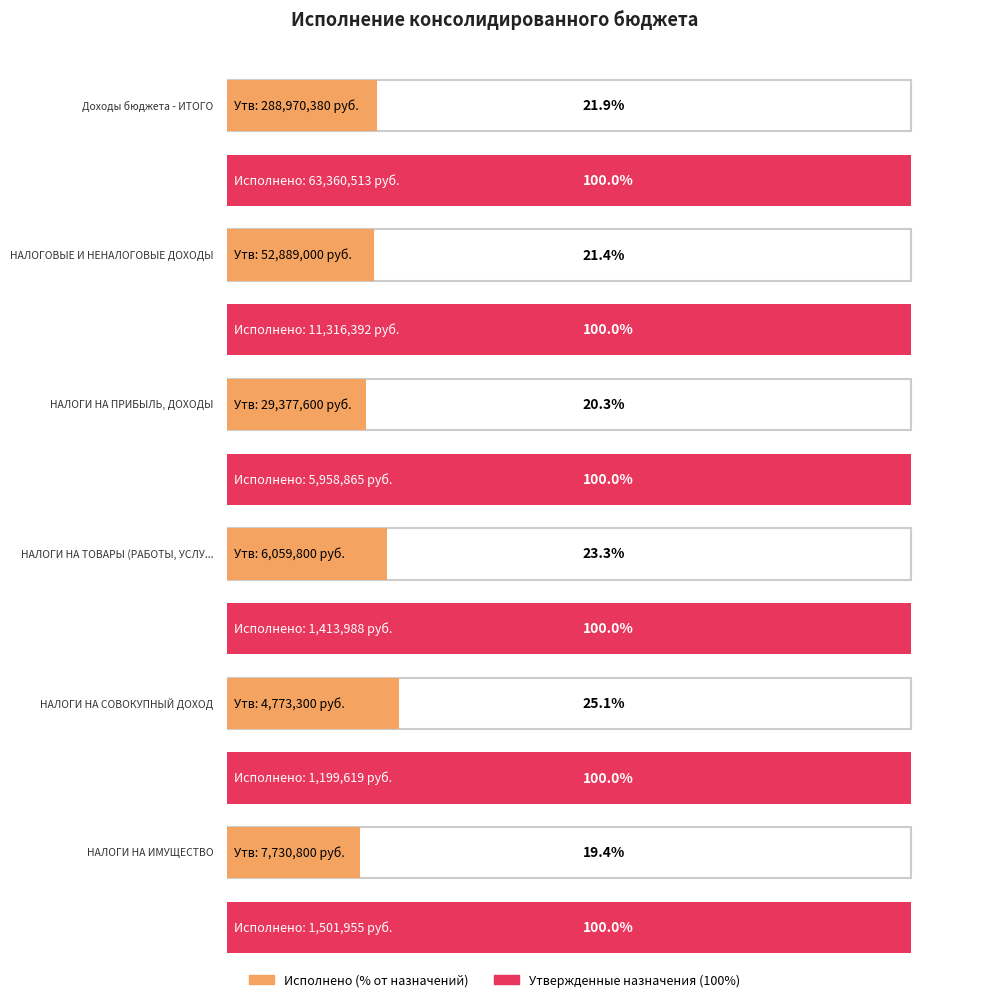

How many groups of bars are there?

6